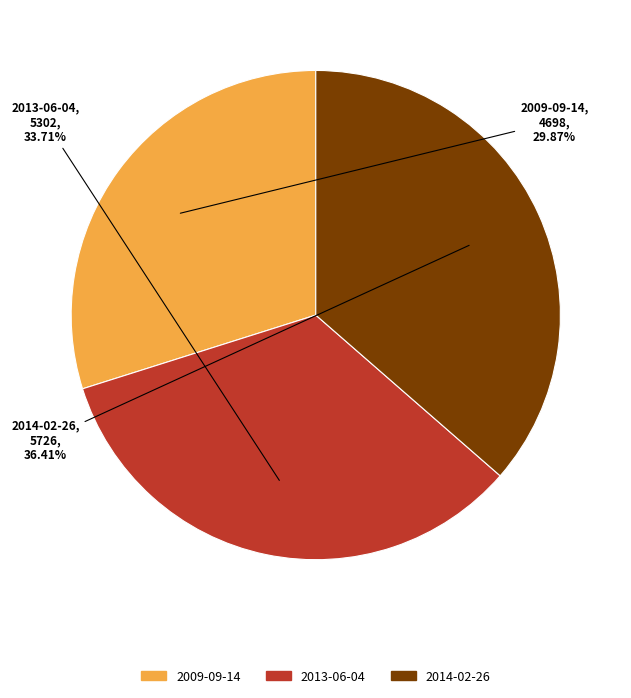

Which slice is the largest?

2014-02-26